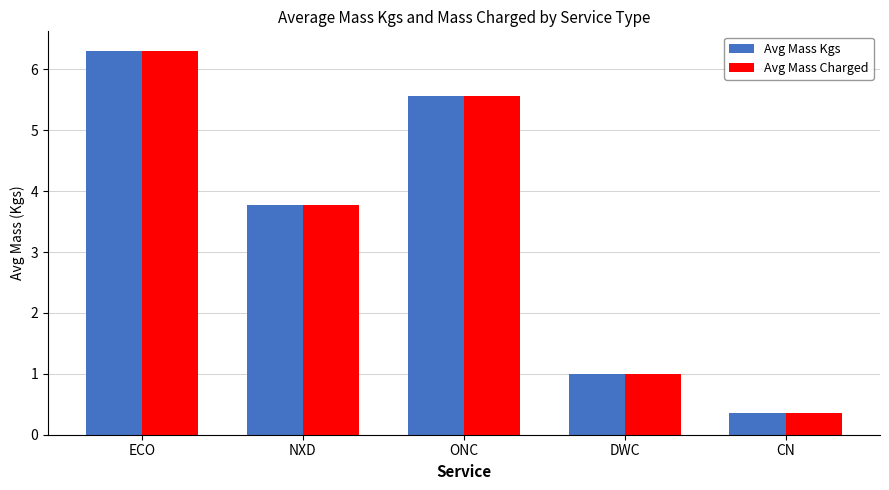

At which label does Avg Mass Charged first exceed 3?

ECO